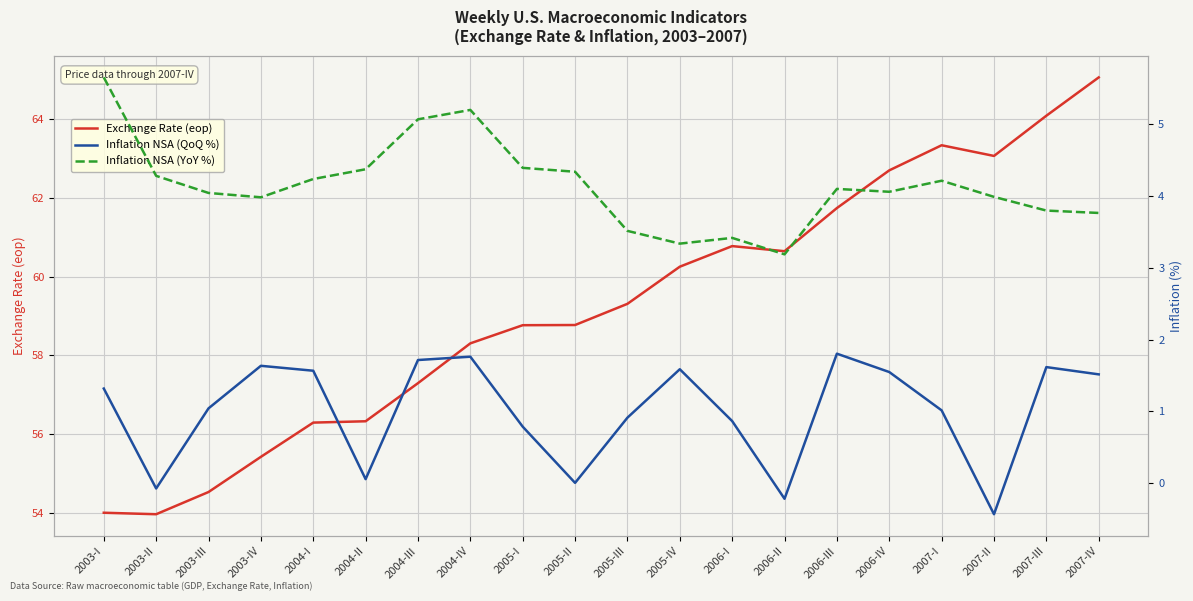

Where is Inflation NSA (QoQ %) nearest to the value 0?

2005-II